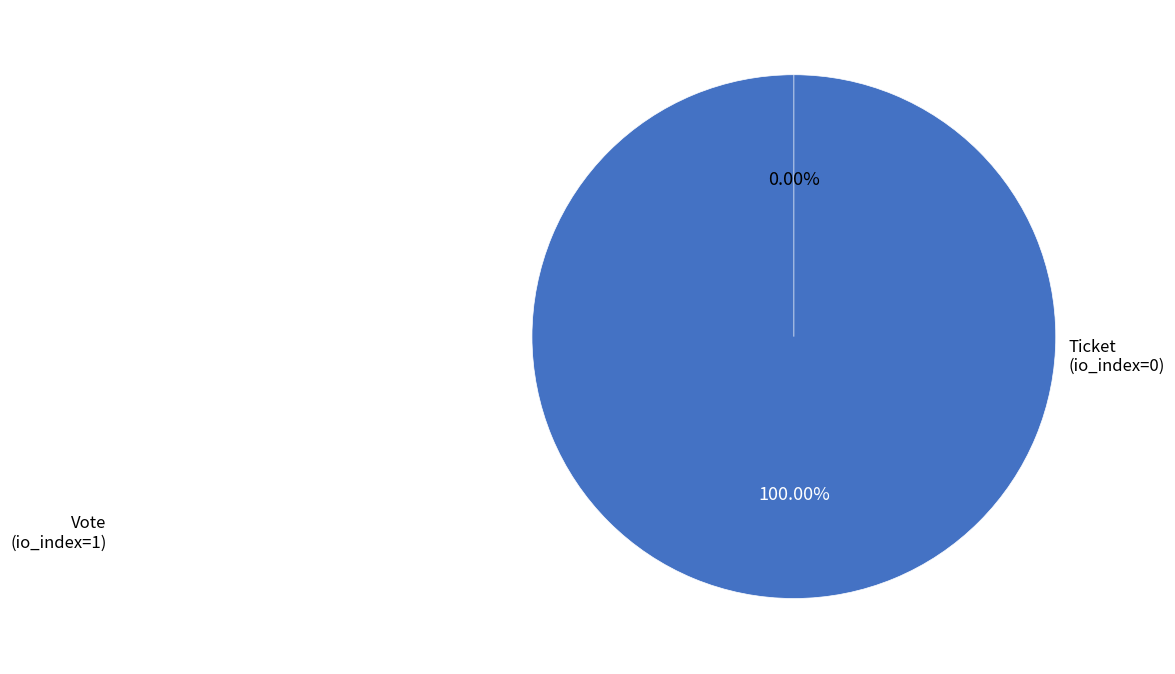

To the nearest percent, what portion does Vote (io_index=1) represent?

100%